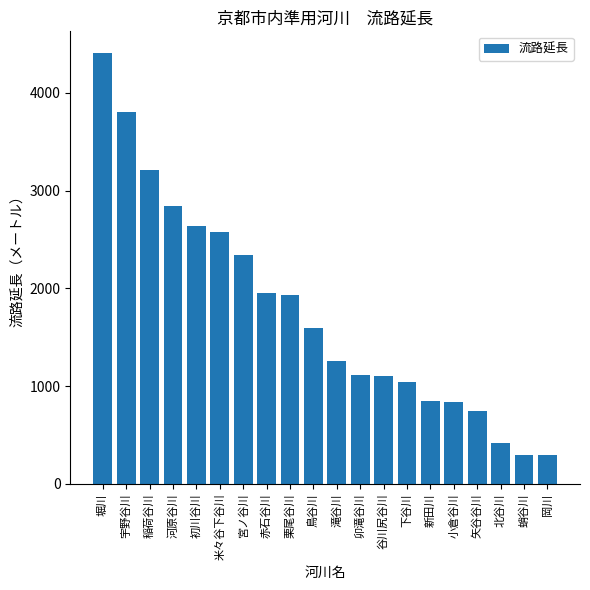

At which category does the chart reach its peak across all series?

堀川